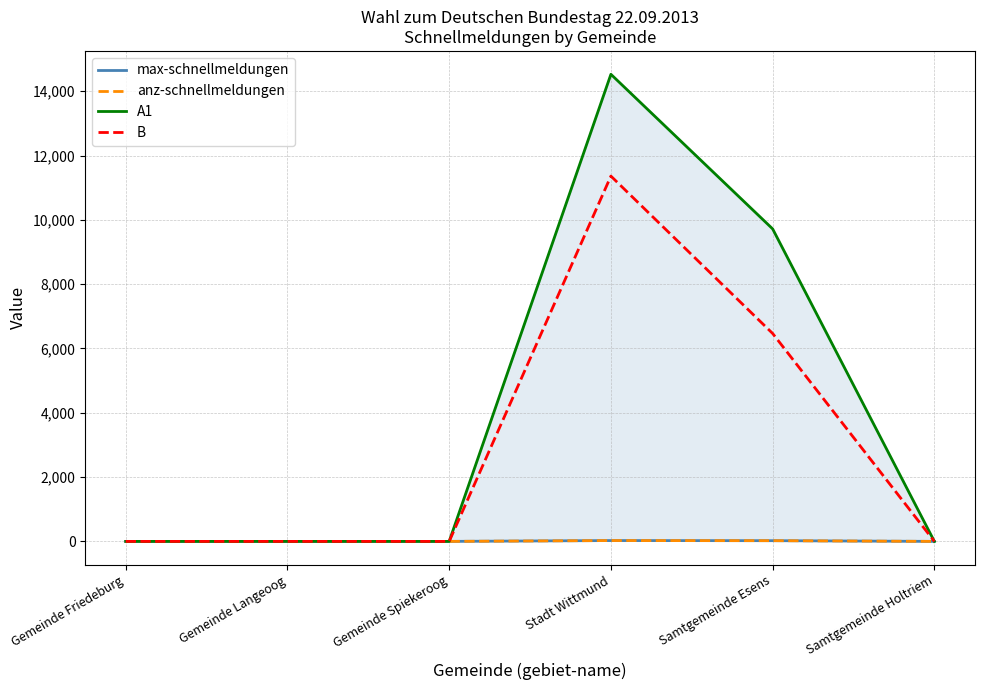

Which has a higher value, Stadt Wittmund or Gemeinde Friedeburg?

Stadt Wittmund